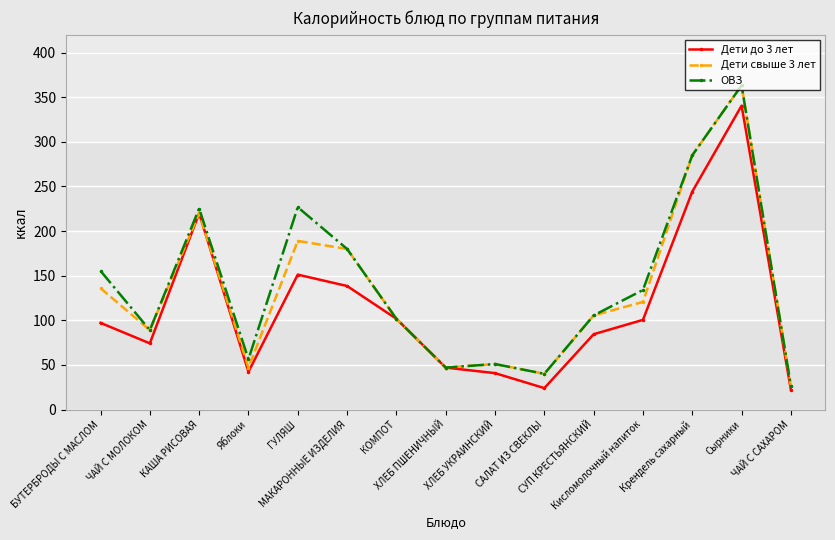

What is the value of the Дети свыше 3 лет point at the 15th from the left?

26.4